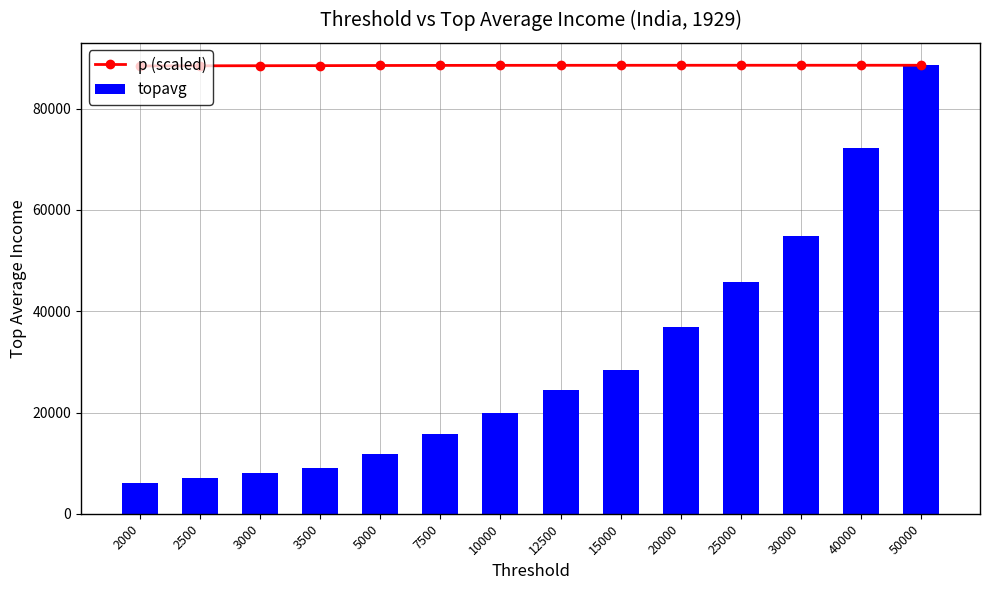

What is the maximum value shown in the chart?

88582.0